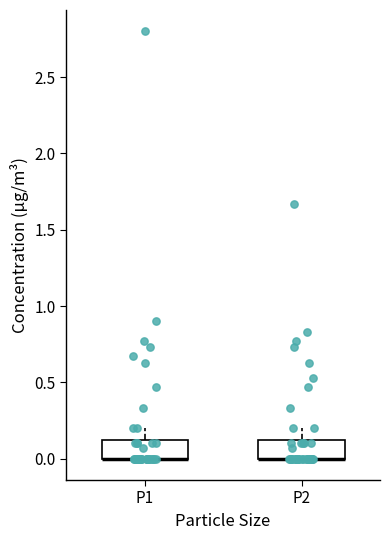

Reading left to right, read every box against the y-axis: the position of its median line, the range the box covers, and the ends of its whiskers. The values are not printed on the chart, so give them approximately, as read against the axis.

P1: median 0.00 (drawn on the box's lower edge), box 0.00 to 0.15, whiskers 0.00 to 0.20
P2: median 0.00 (drawn on the box's lower edge), box 0.00 to 0.15, whiskers 0.00 to 0.20